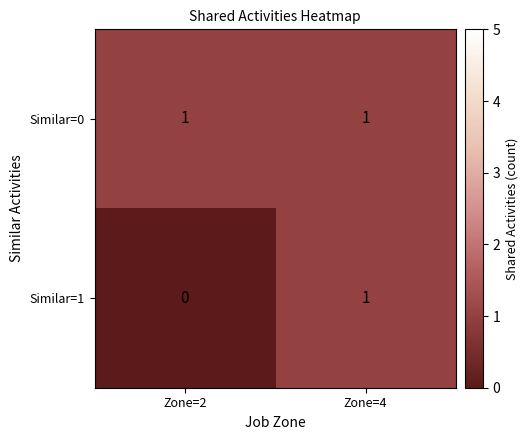

Reading left to right, list all the values displayed in this chart.

Similar=0: Zone=2=1	Zone=4=1
Similar=1: Zone=2=0	Zone=4=1